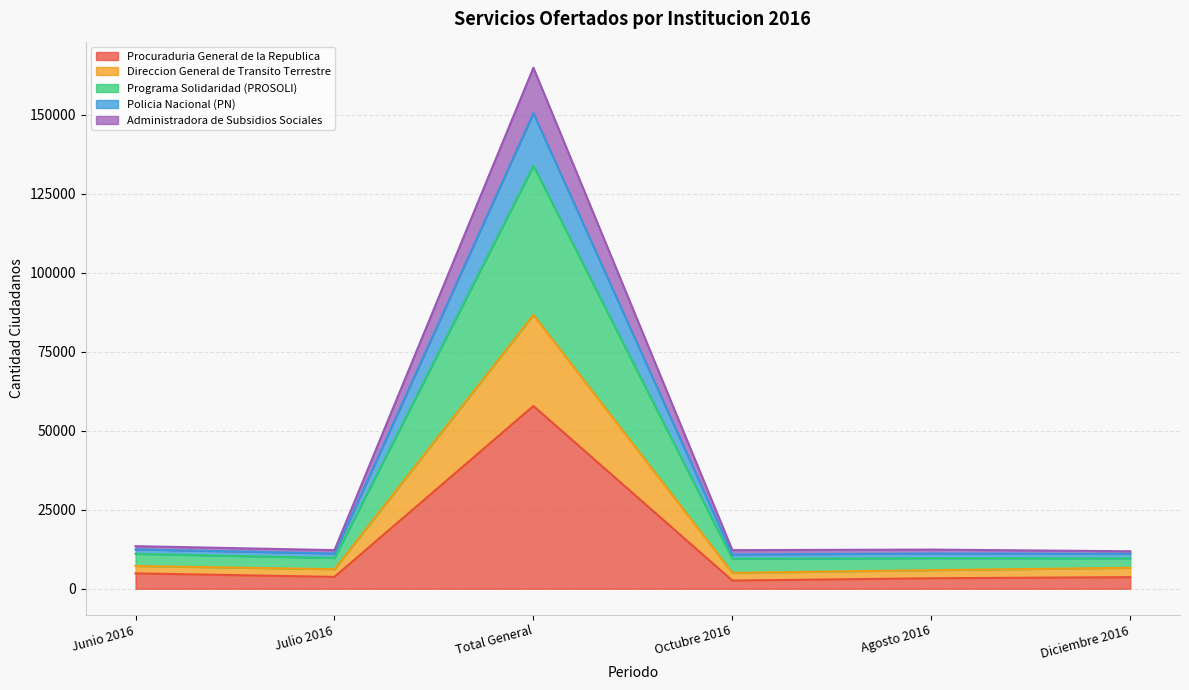

At which category is the sum across all series the highest?

Total General